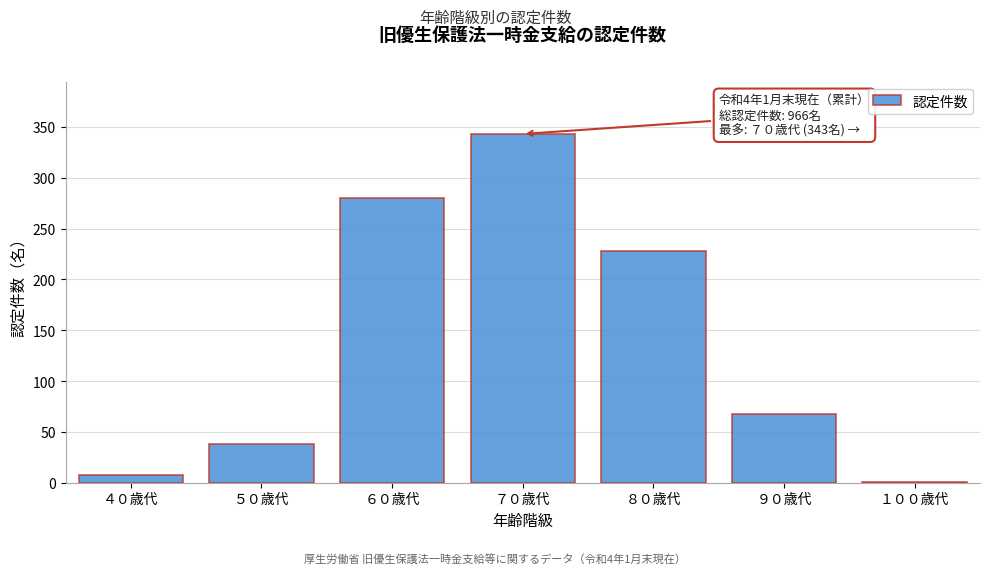

Reading left to right, extract all data points from this chart.

４０歳代=8	５０歳代=38	６０歳代=280	７０歳代=343	８０歳代=228	９０歳代=68	１００歳代=1